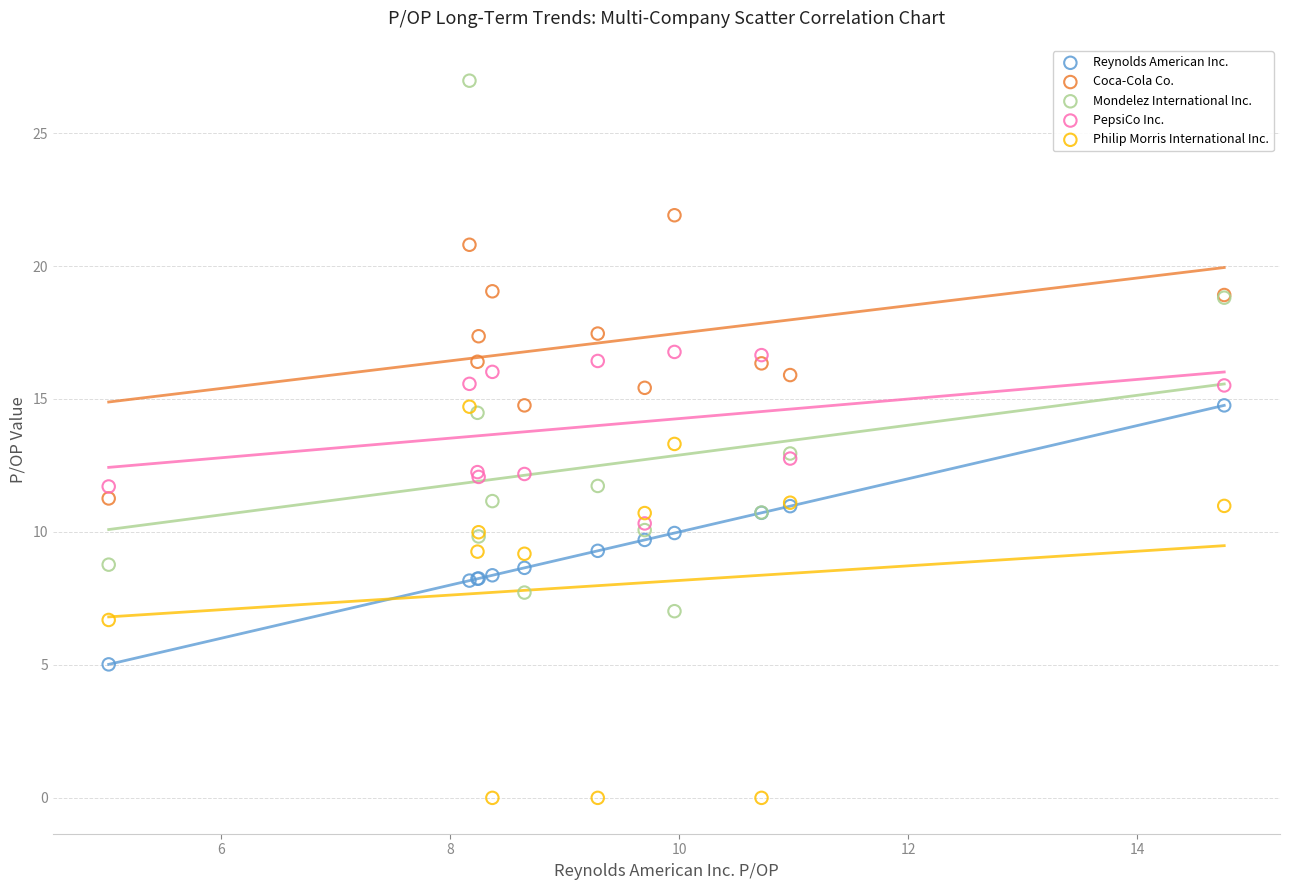

What are all the series names shown in the legend?

Reynolds American Inc., Coca-Cola Co., Mondelez International Inc., PepsiCo Inc., Philip Morris International Inc.